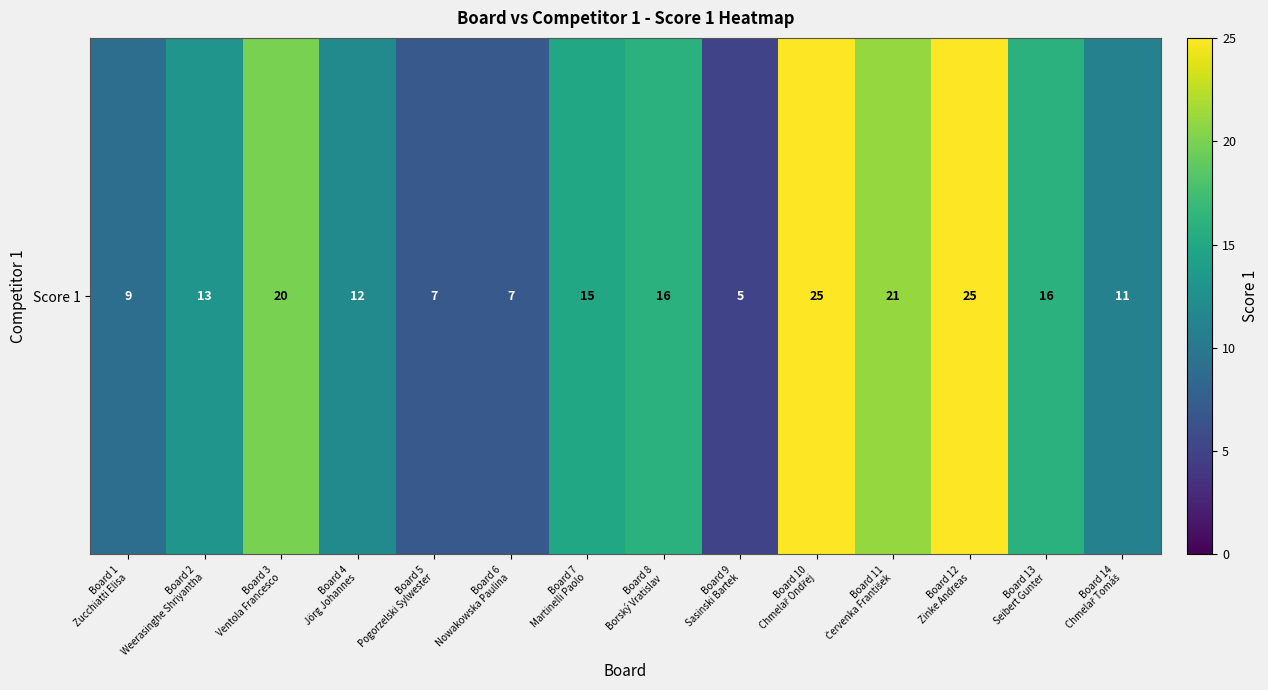

What value does the data have at Board 12
Zinke Andreas, to the nearest 5?

25